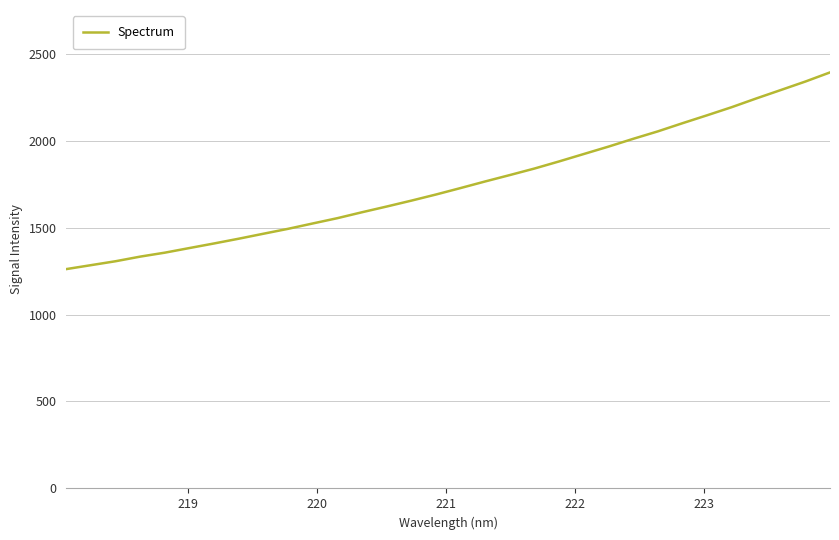

What is the difference between the maximum and minimum values?

1130.9